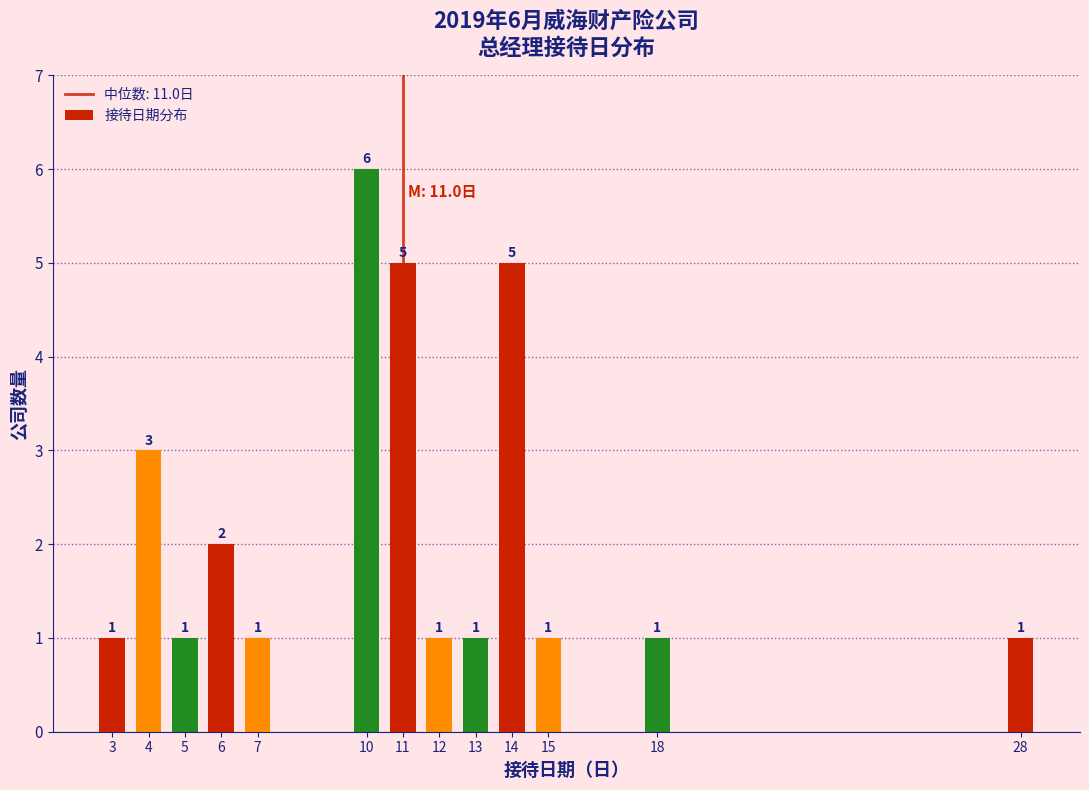

Reading right to left, what are all the values shown in this chart?

1	1	1	5	1	1	5	6	1	2	1	3	1